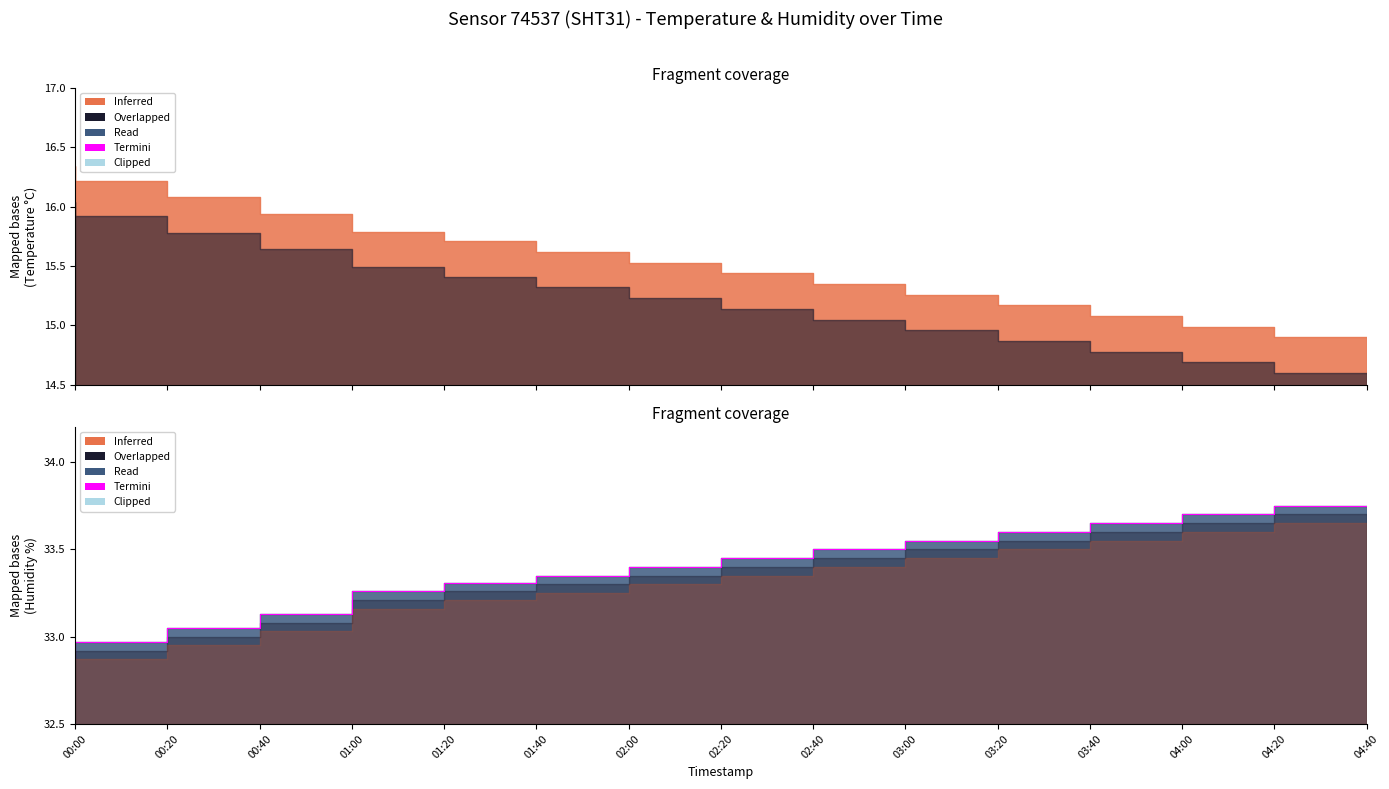

List the labels in order of value, largest first.

04:40, 04:20, 04:00, 03:40, 03:20, 03:00, 02:40, 02:20, 02:00, 01:40, 01:20, 01:00, 00:40, 00:20, 00:00